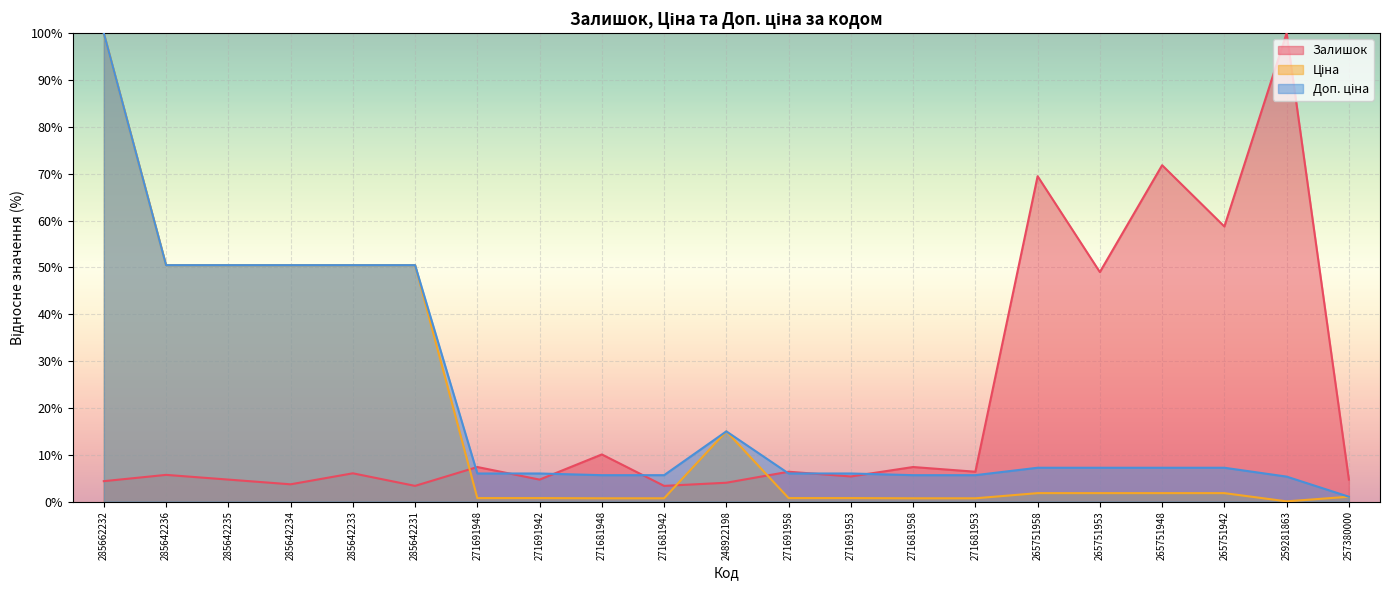

What are all the series names shown in the legend?

Залишок, Ціна, Доп. ціна